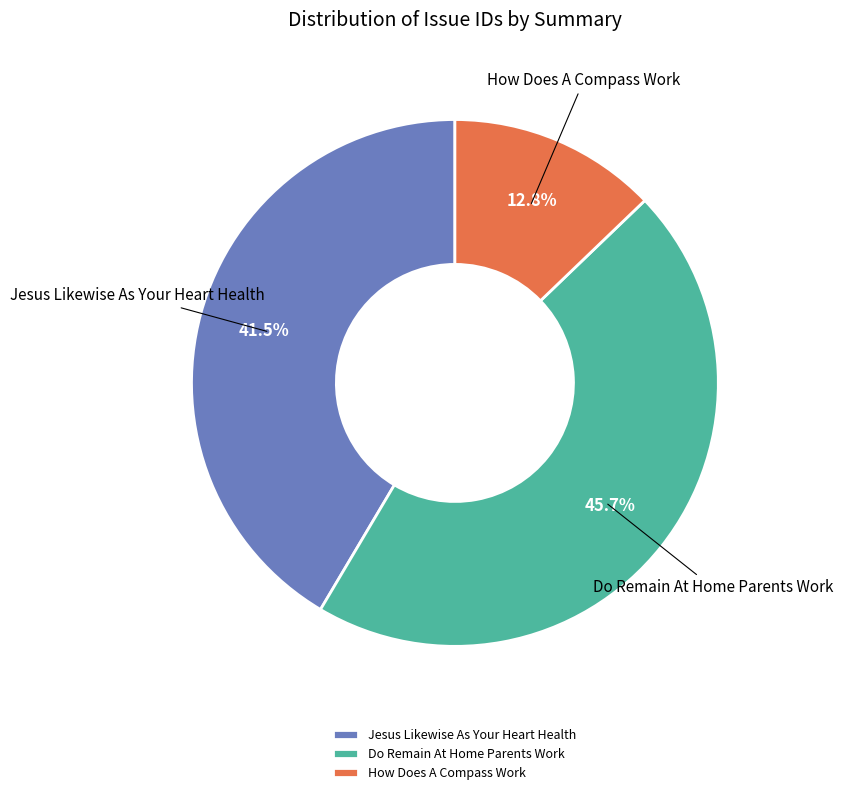

To the nearest percent, what is the combined percentage of Do Remain At Home Parents Work and Jesus Likewise As Your Heart Health?

87%